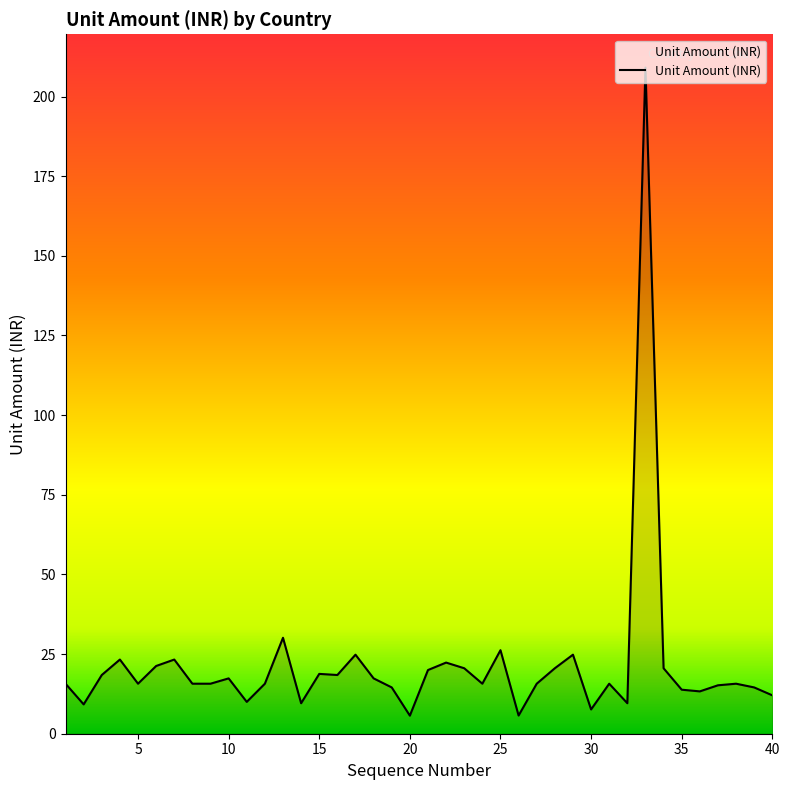

What is the maximum value shown in the chart?

209.1